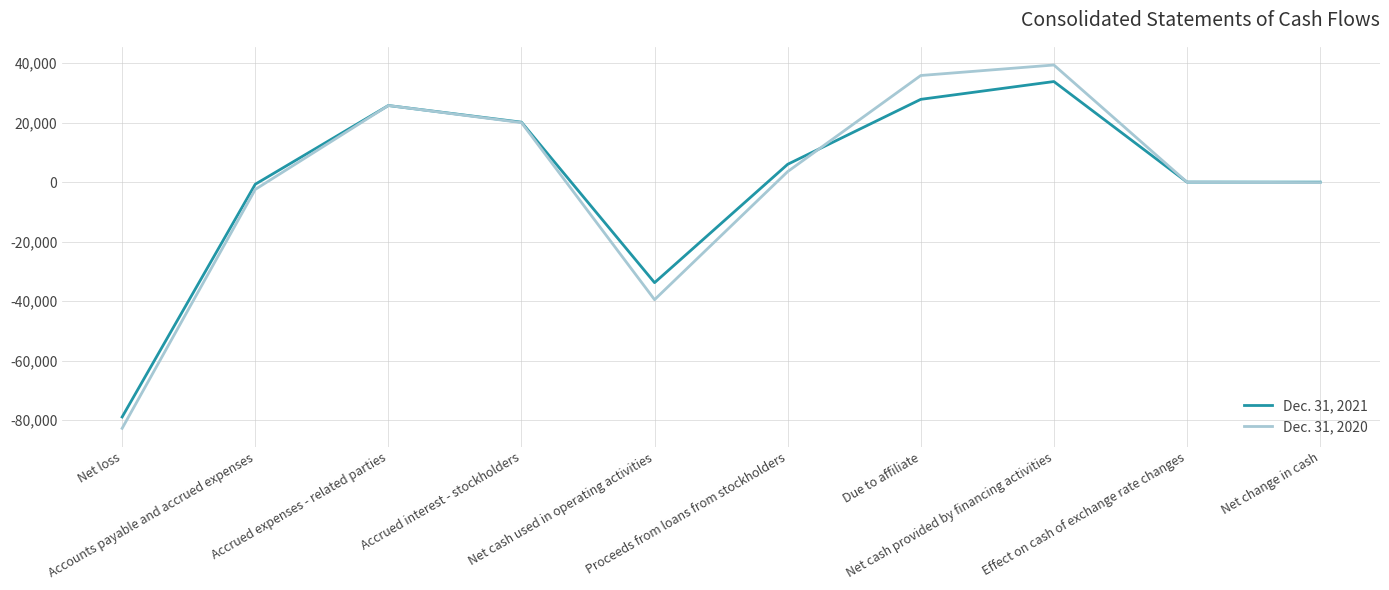

Which category has the highest value in the Dec. 31, 2020 series?

Net cash provided by financing activities